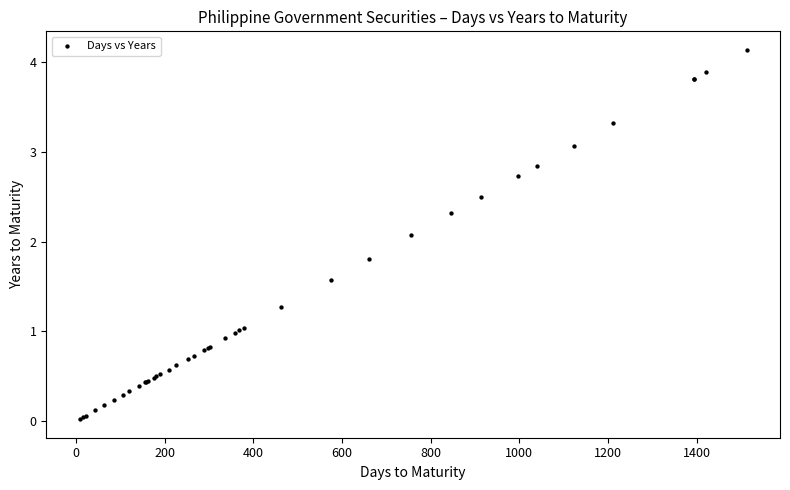

What Y value in the scatter plot is closest to 2?

2.1